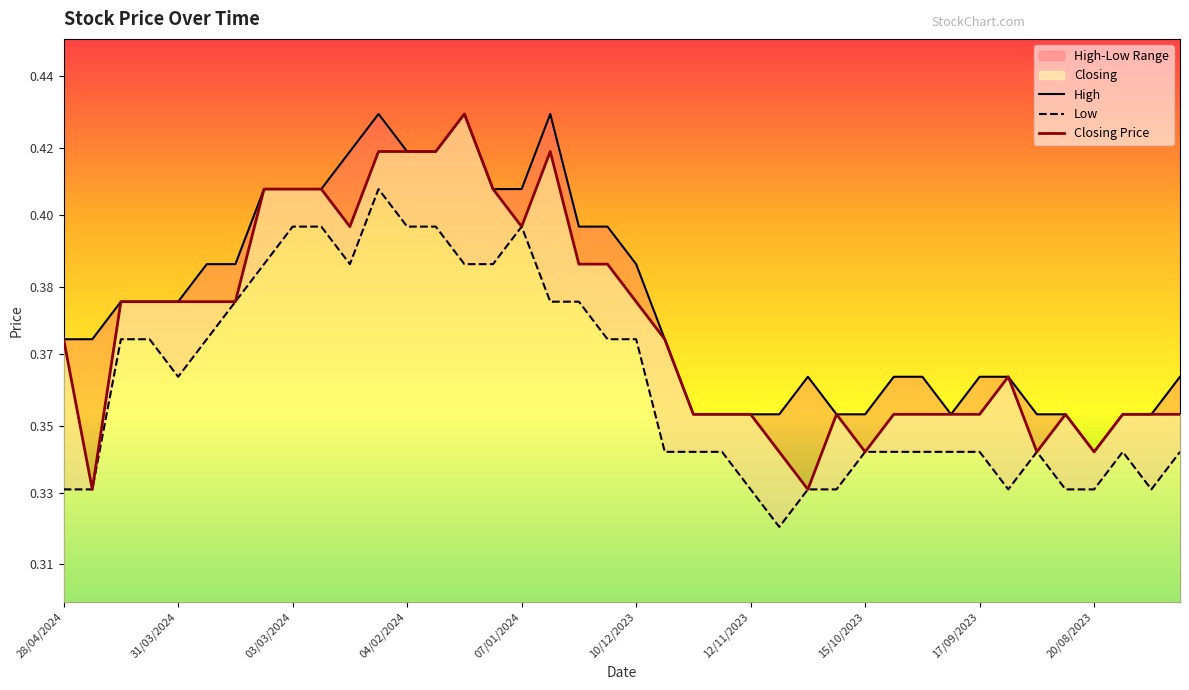

What position from the right is 12/11/2023?

16